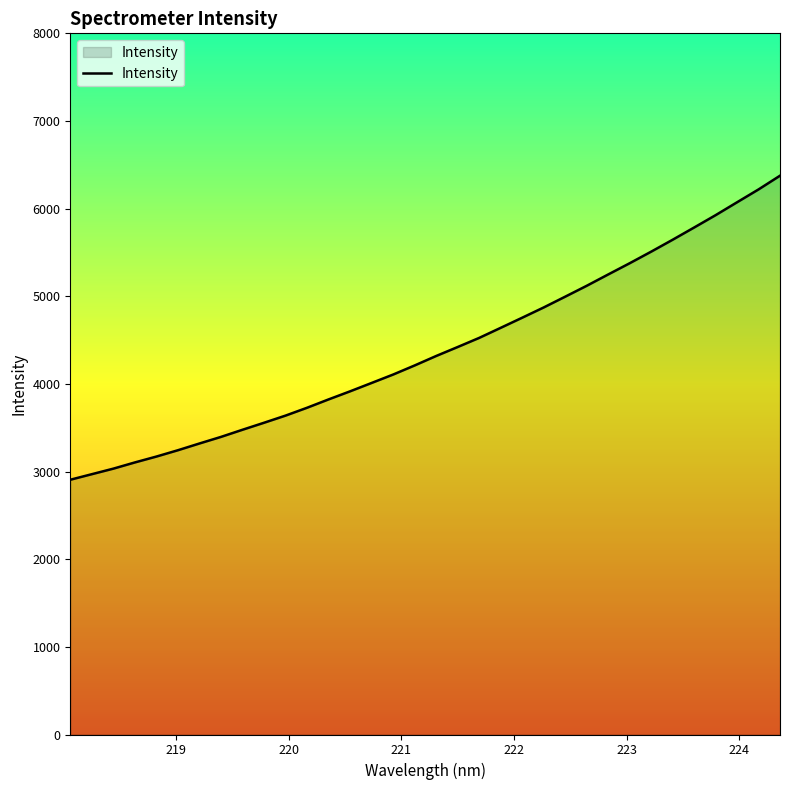

What is the smallest value displayed?

2906.7